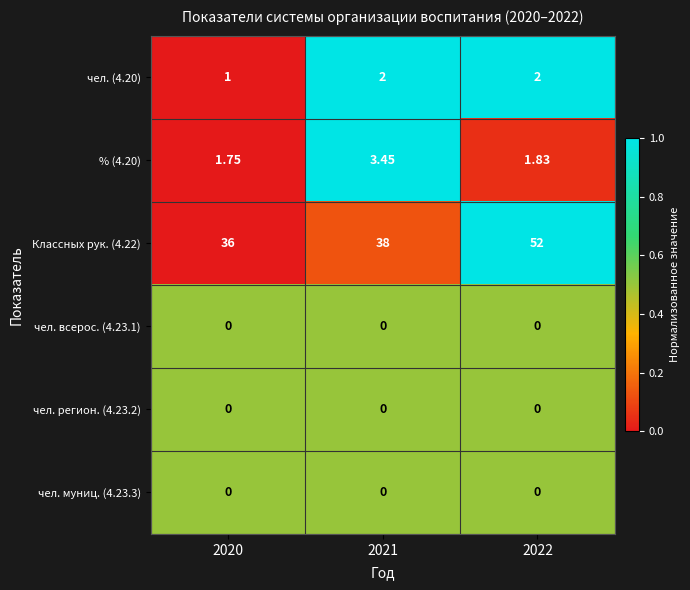

Is the value of чел. муниц. (4.23.3) at 2022 greater than the value of чел. (4.20) at 2021?

No